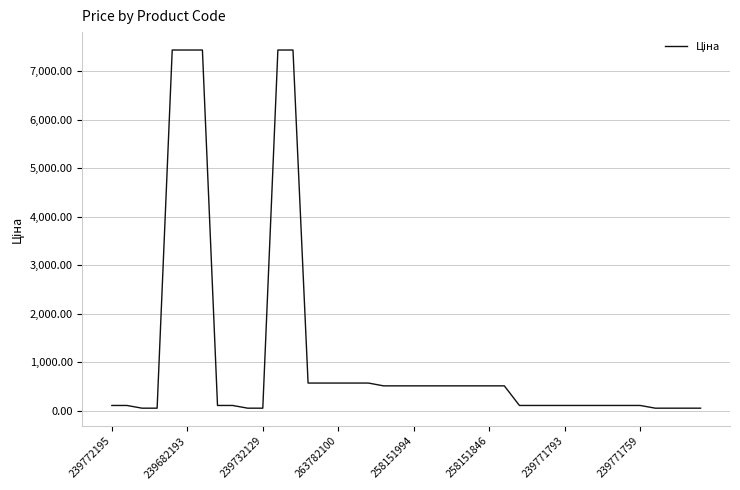

How many lines are shown in the chart?

1